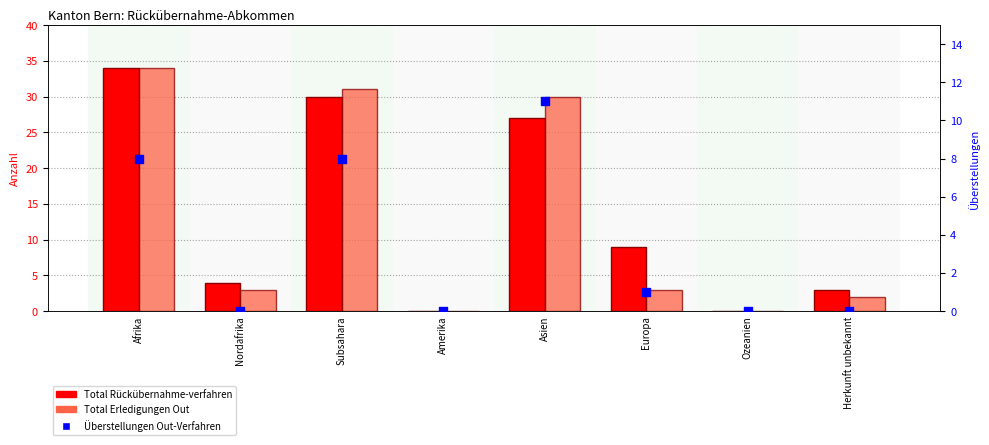

At how many categories does at least one series exceed 12?

3